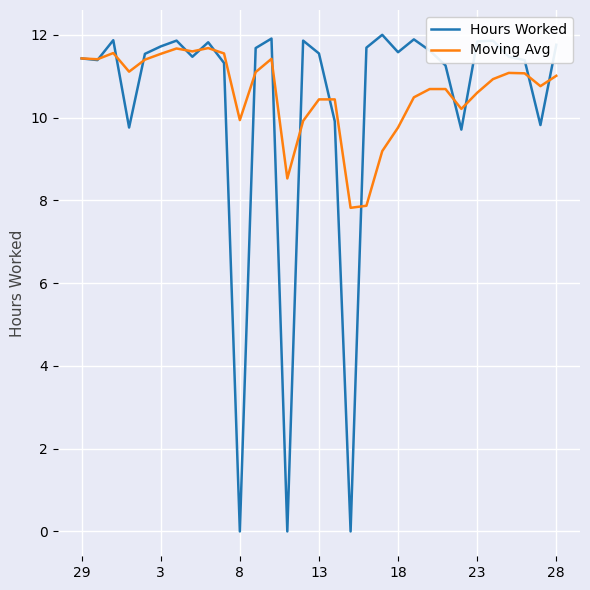

After their last crossing, which series has the higher values: Hours Worked or Moving Avg?

Hours Worked